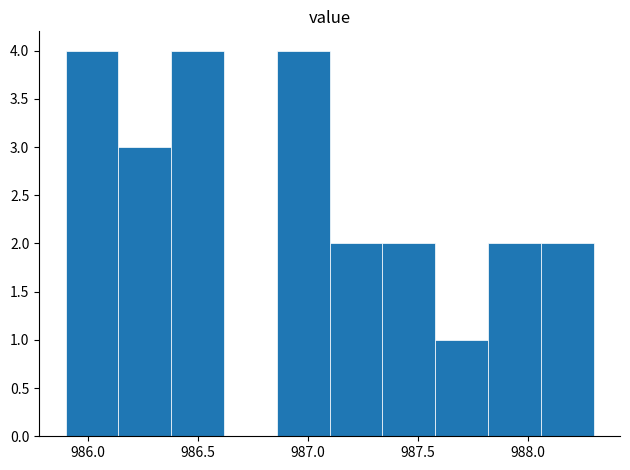

How tall is the bar that spans 985.90 to 986.14 on the x-axis? Neither the bar edges nor the heights are printed on the chart, so give them approximately, as read against the axes.

4